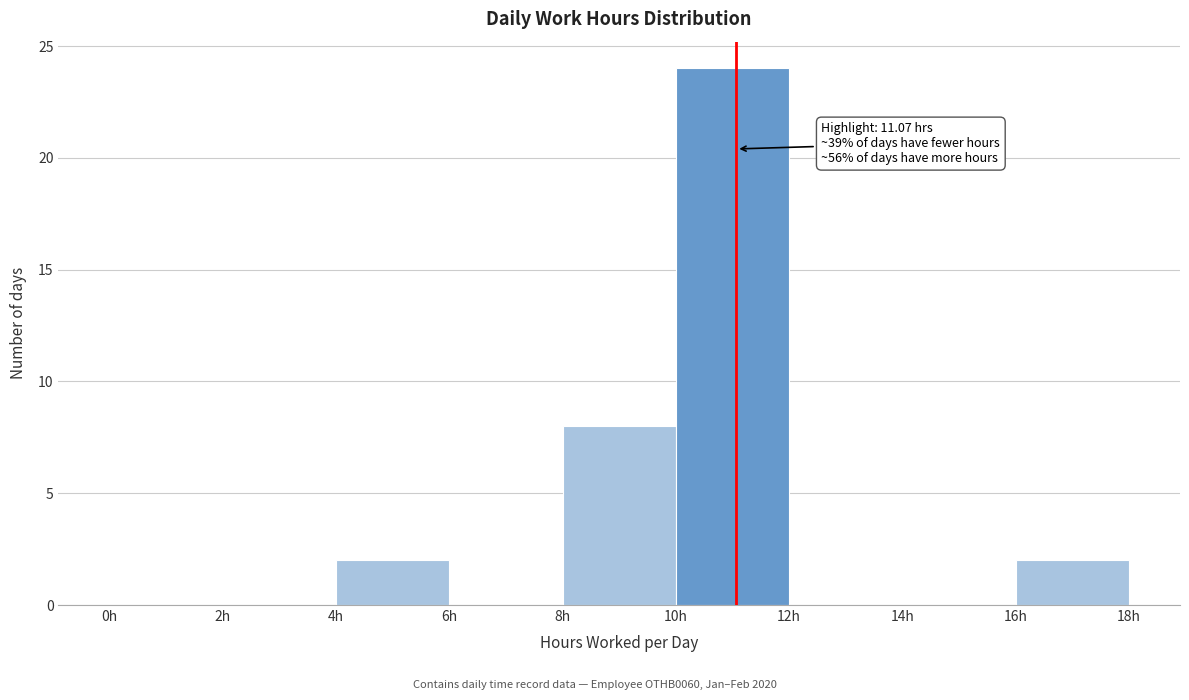

Over which range of the x-axis is the bar tallest?

10 to 12